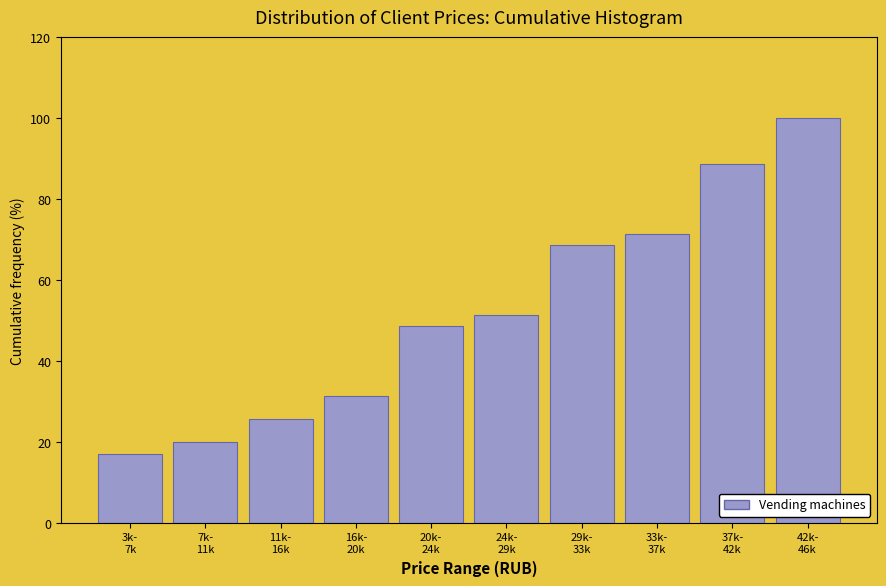

Reading right to left, extract all data points from this chart.

100.0	88.6	71.4	68.6	51.4	48.6	31.4	25.7	20.0	17.1